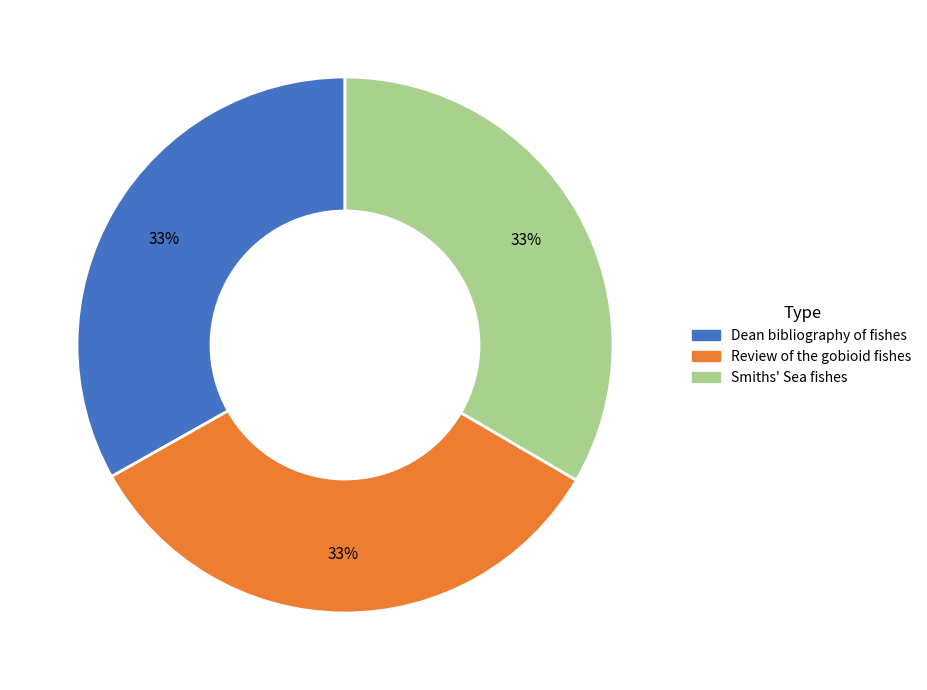

Does any single category account for the majority?

No